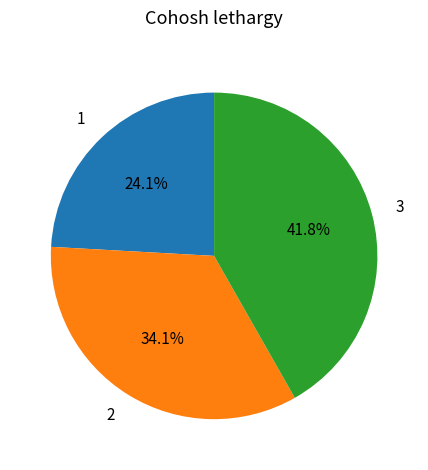

The 2 slice represents 34% of the pie. True or false?

True